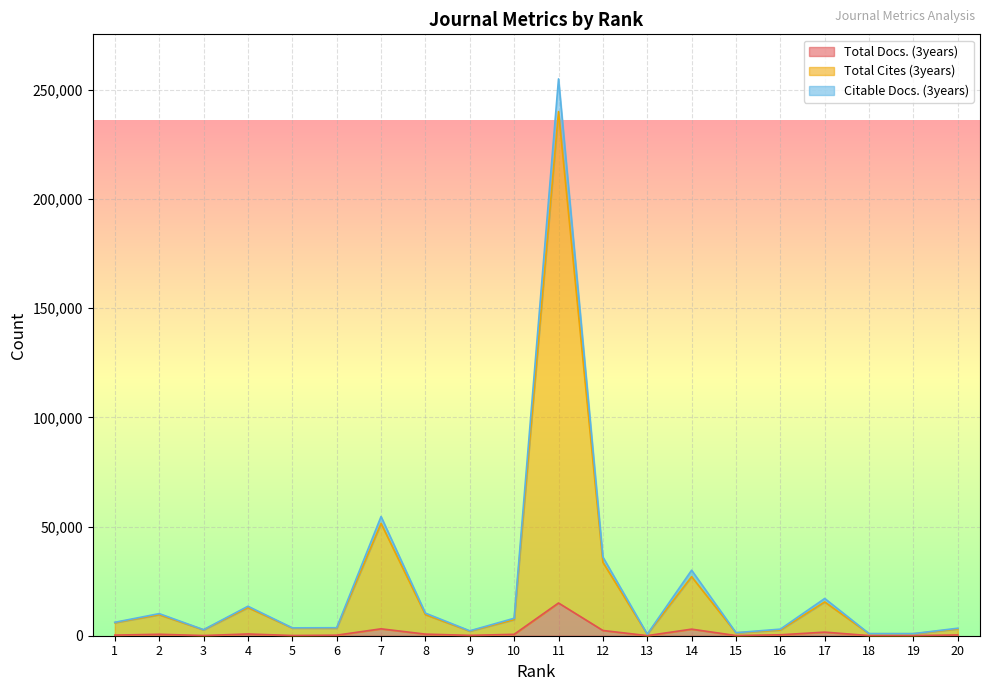

At how many categories does at least one series exceed 202756?

1